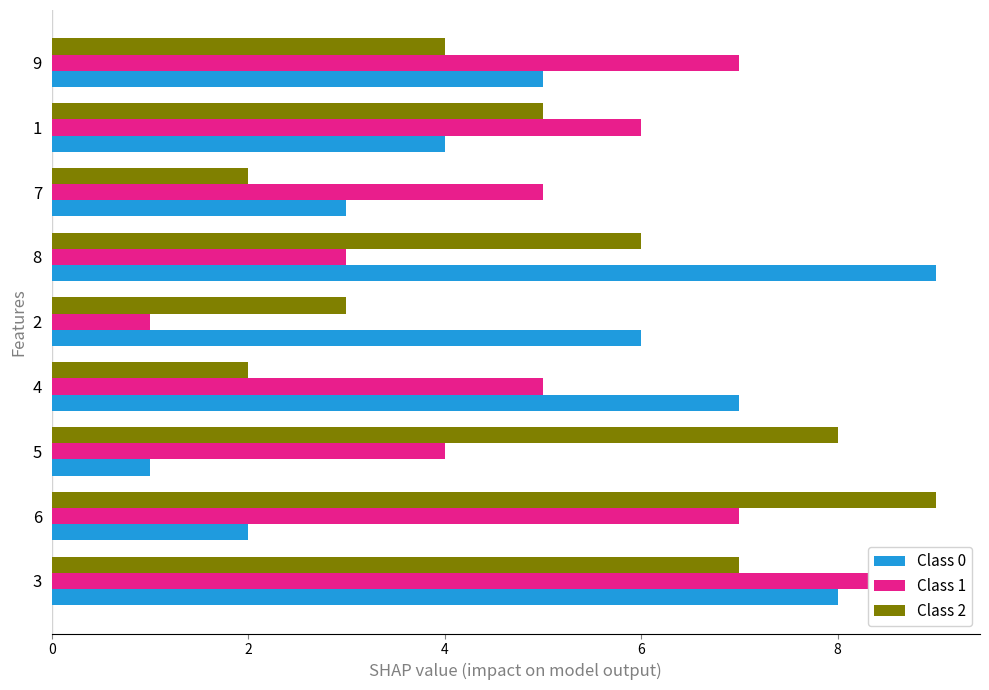

Are the bars horizontal?

Yes